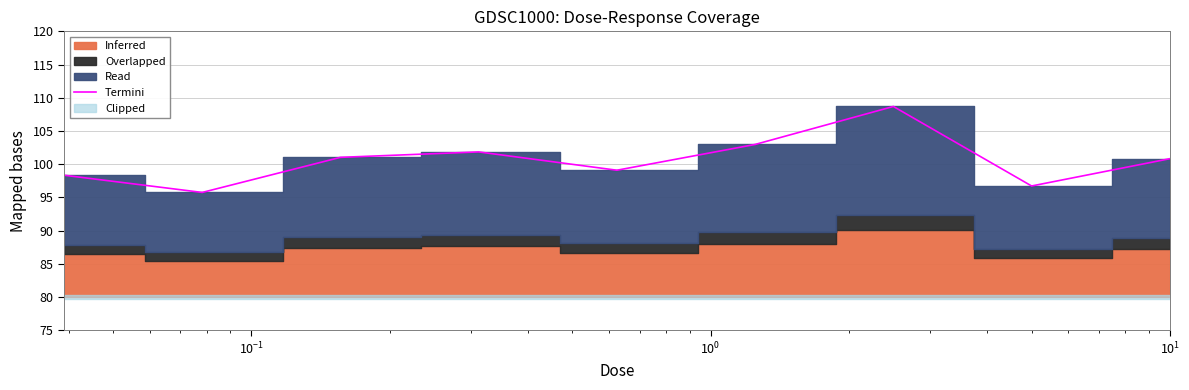

What is the maximum value for Termini?

108.7